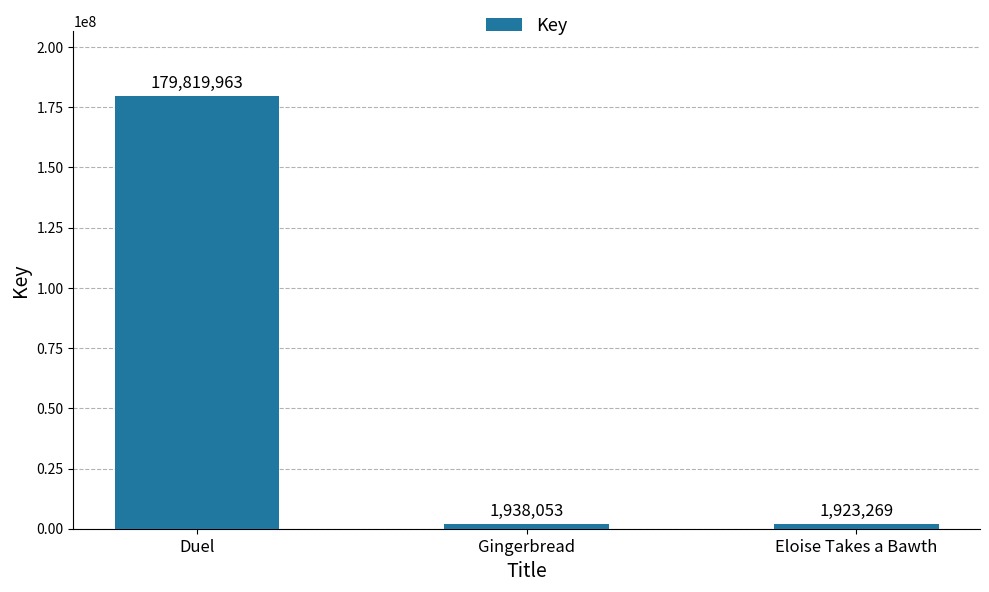

At which label does the data first exceed 1938053?

Duel